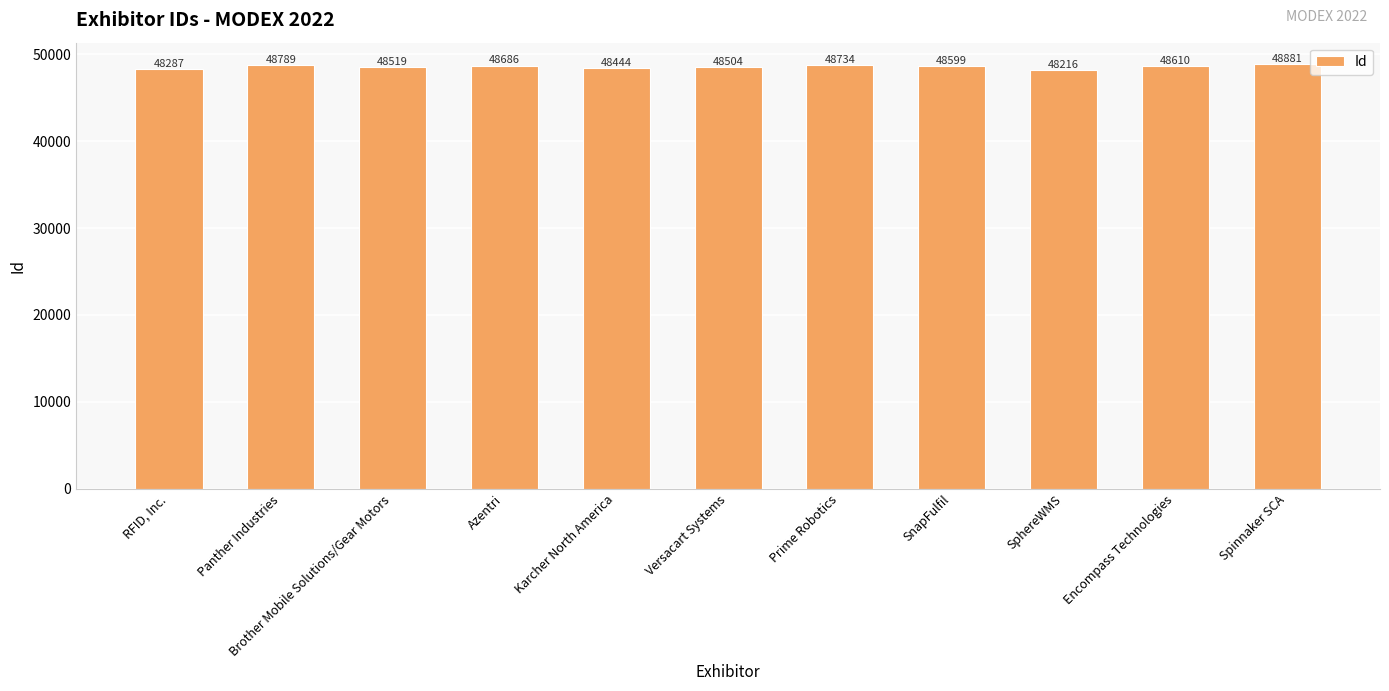

What is the difference between the maximum and minimum values?

665